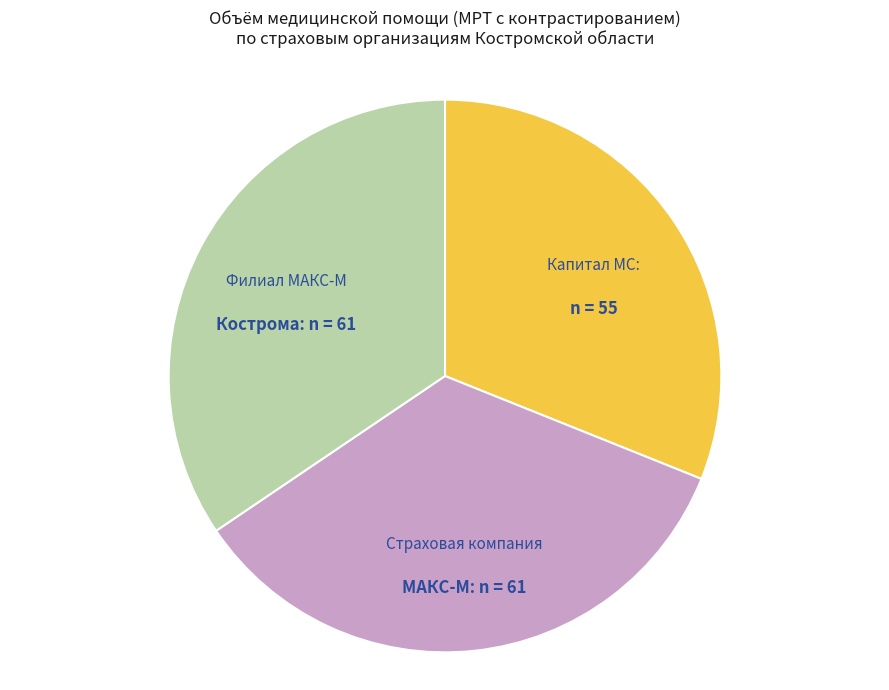

Is there any slice that represents more than half of the pie?

No